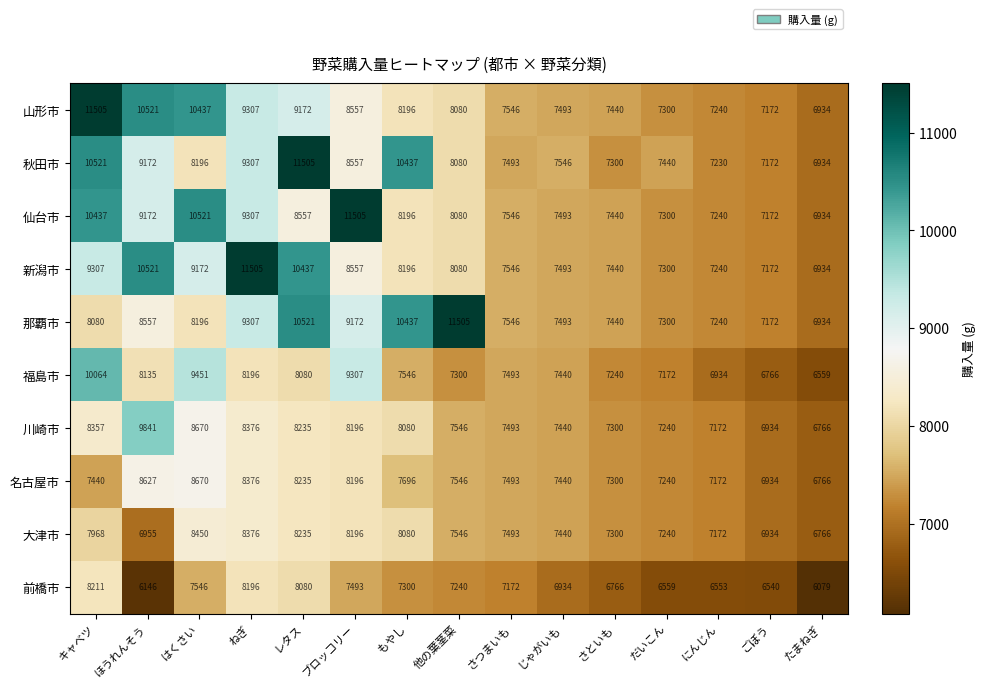

The value of 川崎市 at ほうれんそう is 15986. True or false?

False